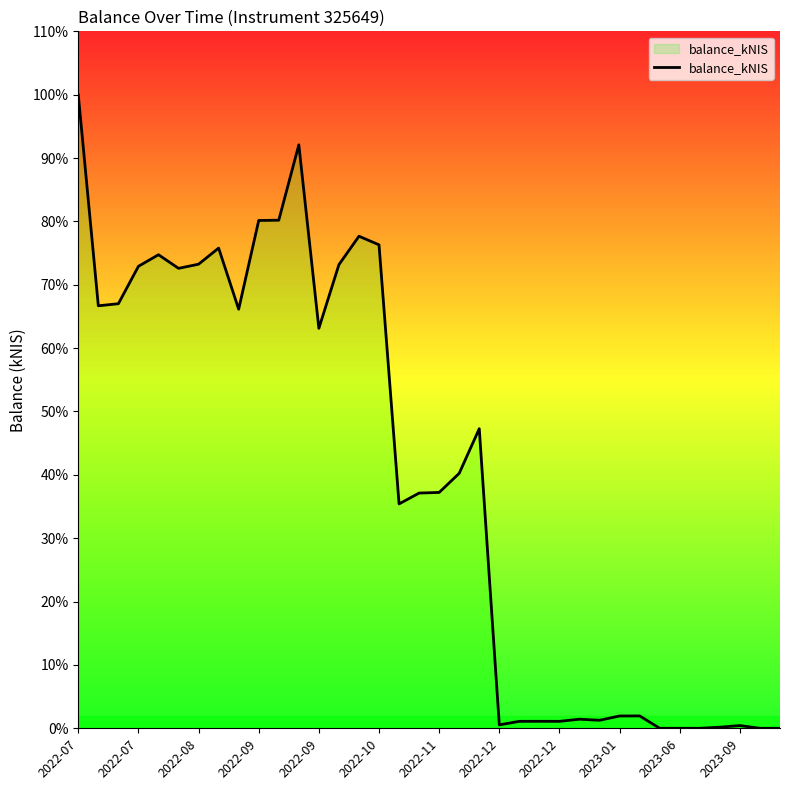

Does the chart display data point markers on the line(s)?

No